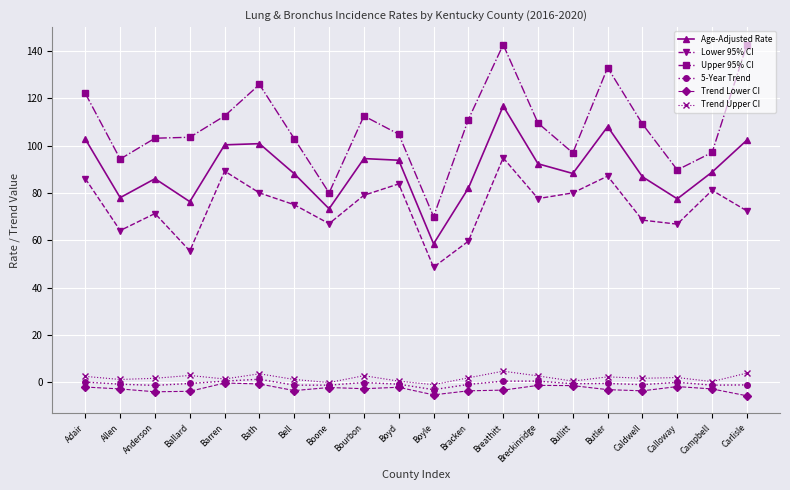

True or false: 5-Year Trend and Upper 95% CI intersect in this chart.

False